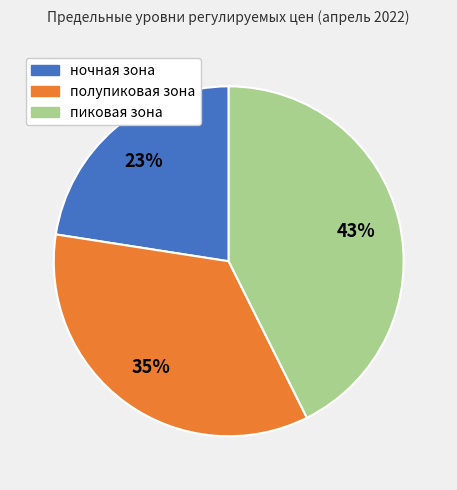

To the nearest percent, what is the difference between the полупиковая зона and пиковая зона slice percentages?

8%